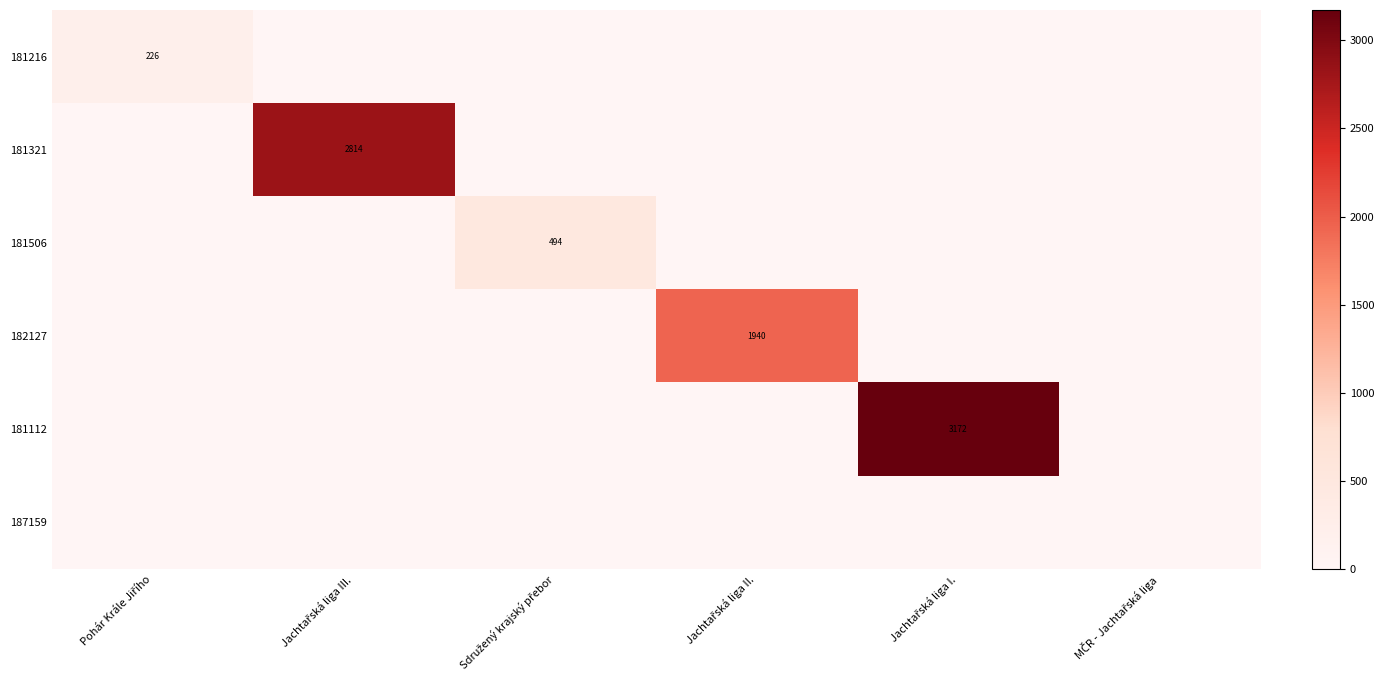

At which category is the sum across all series the highest?

Jachtařská liga I.